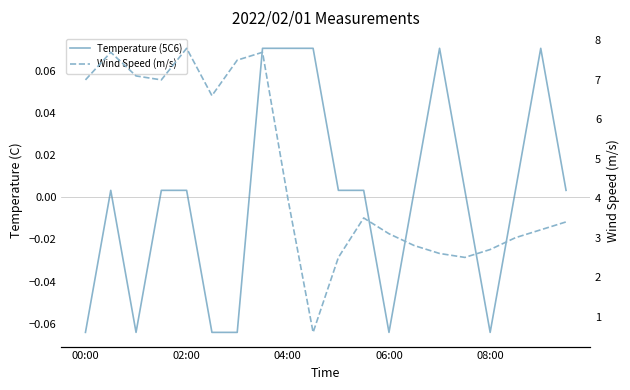

Between 04:00 and 16, which series saw the biggest shift?

Wind Speed (m/s)